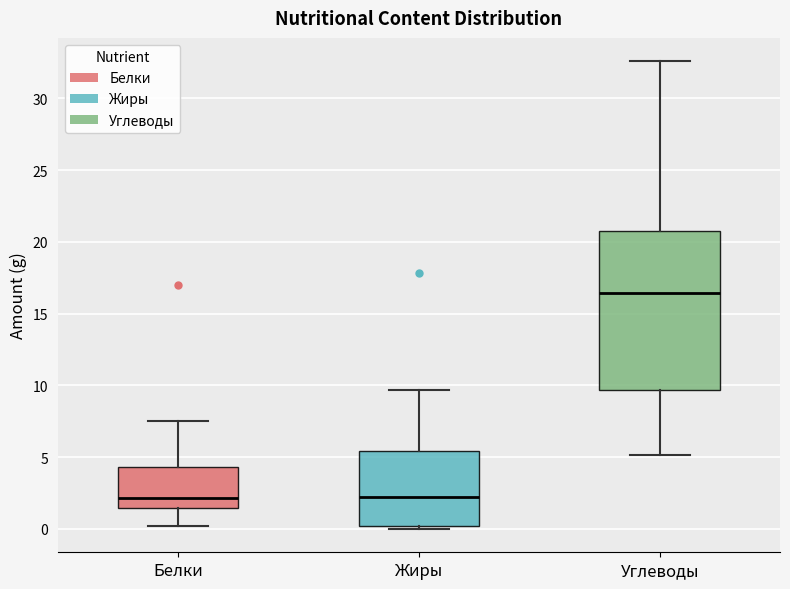

Which box is the tallest, from its lower edge to its upper edge?

Углеводы